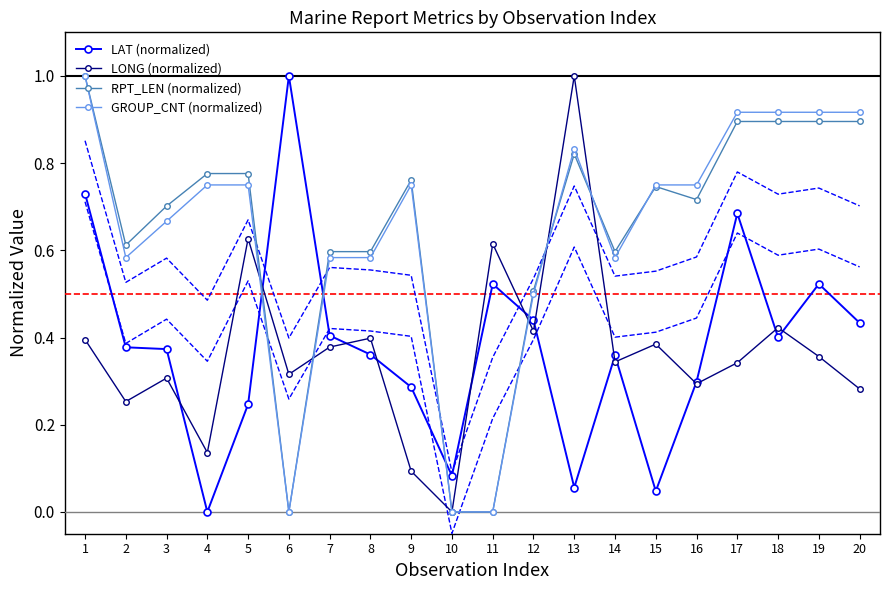

Between which two adjacent categories do LAT (normalized) and GROUP_CNT (normalized) first intersect?

5 and 6